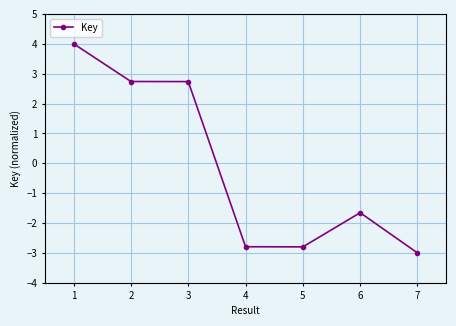

Which category has the lowest value across all series?

7